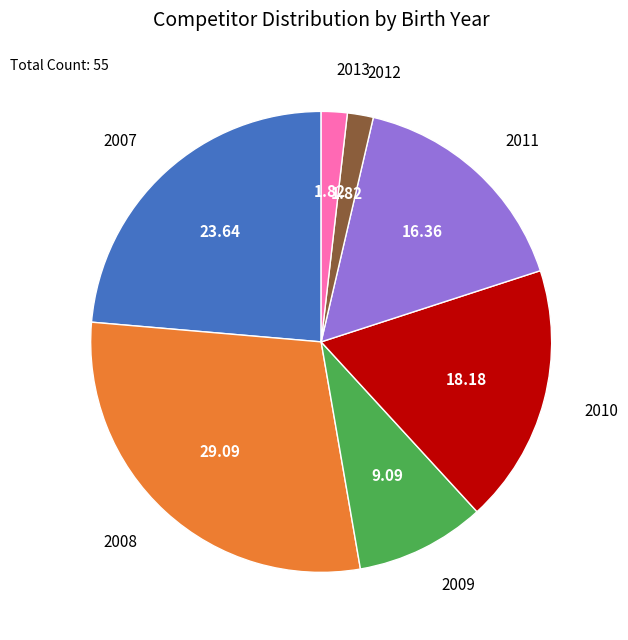

Is there a majority slice in this chart?

No